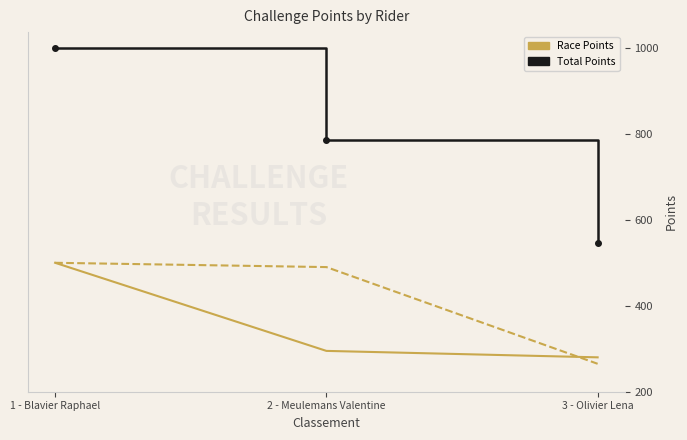

Which category has the highest value across all series?

1 - Blavier Raphael